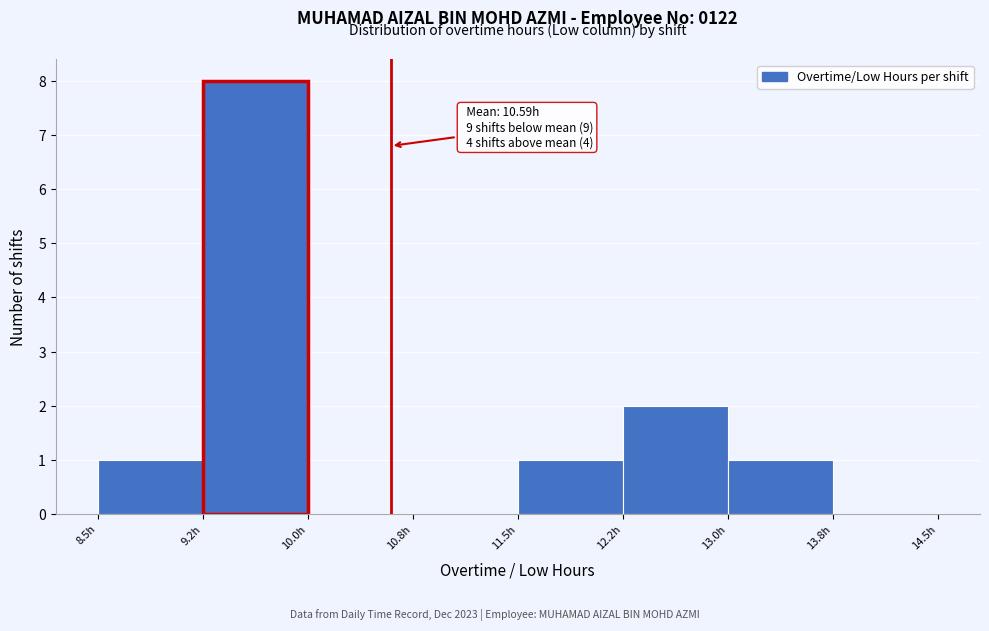

Which range on the x-axis has the tallest bar?

9.25 to 10.00